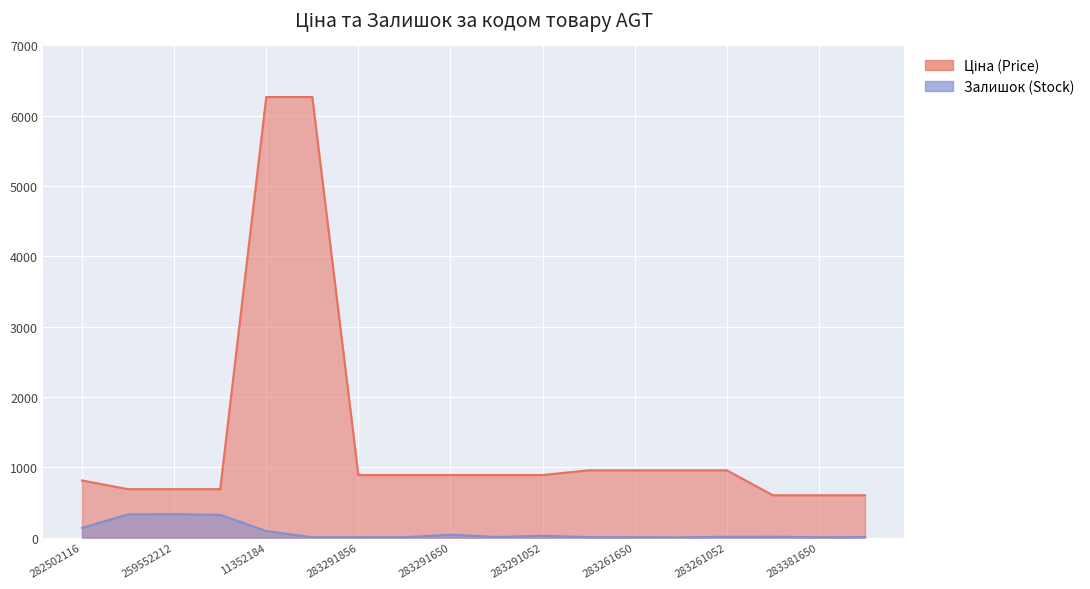

What is the spread (max minus min) of values at 283381651?

589.1